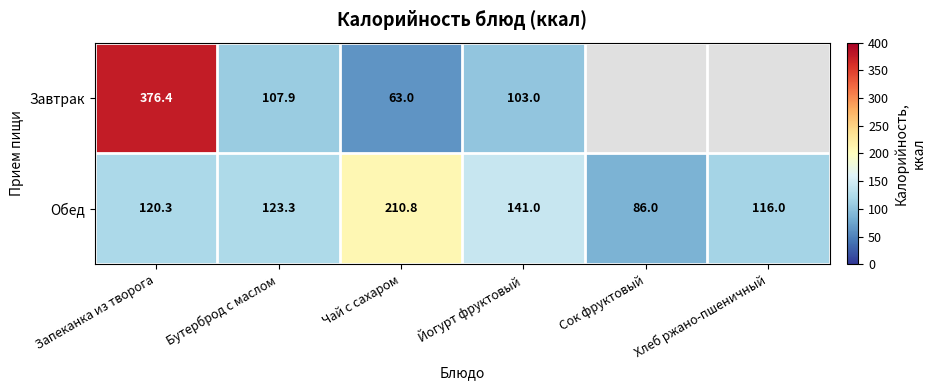

How many values in the Обед series exceed 123?

3